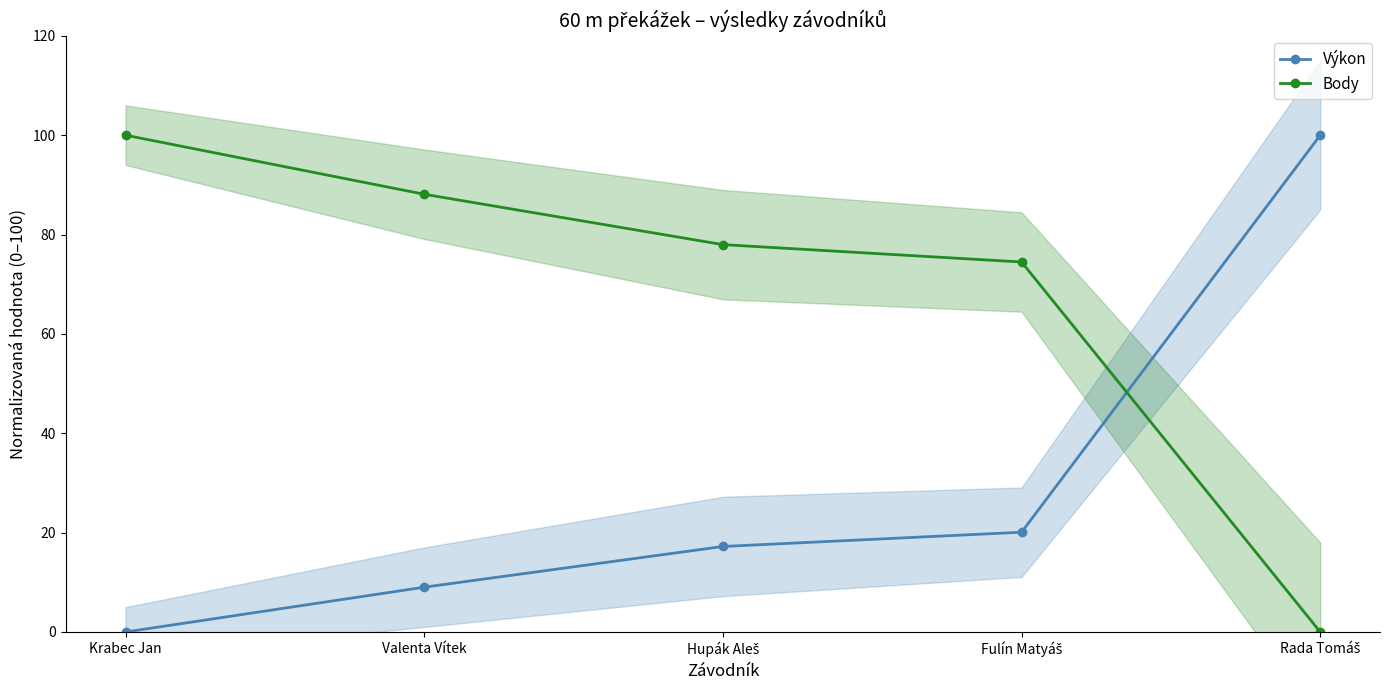

Reading right to left, list all the values displayed in this chart.

Výkon: 100.0	20.1	17.2	9.0	0.0
Body: 0.0	74.5	78.0	88.1	100.0